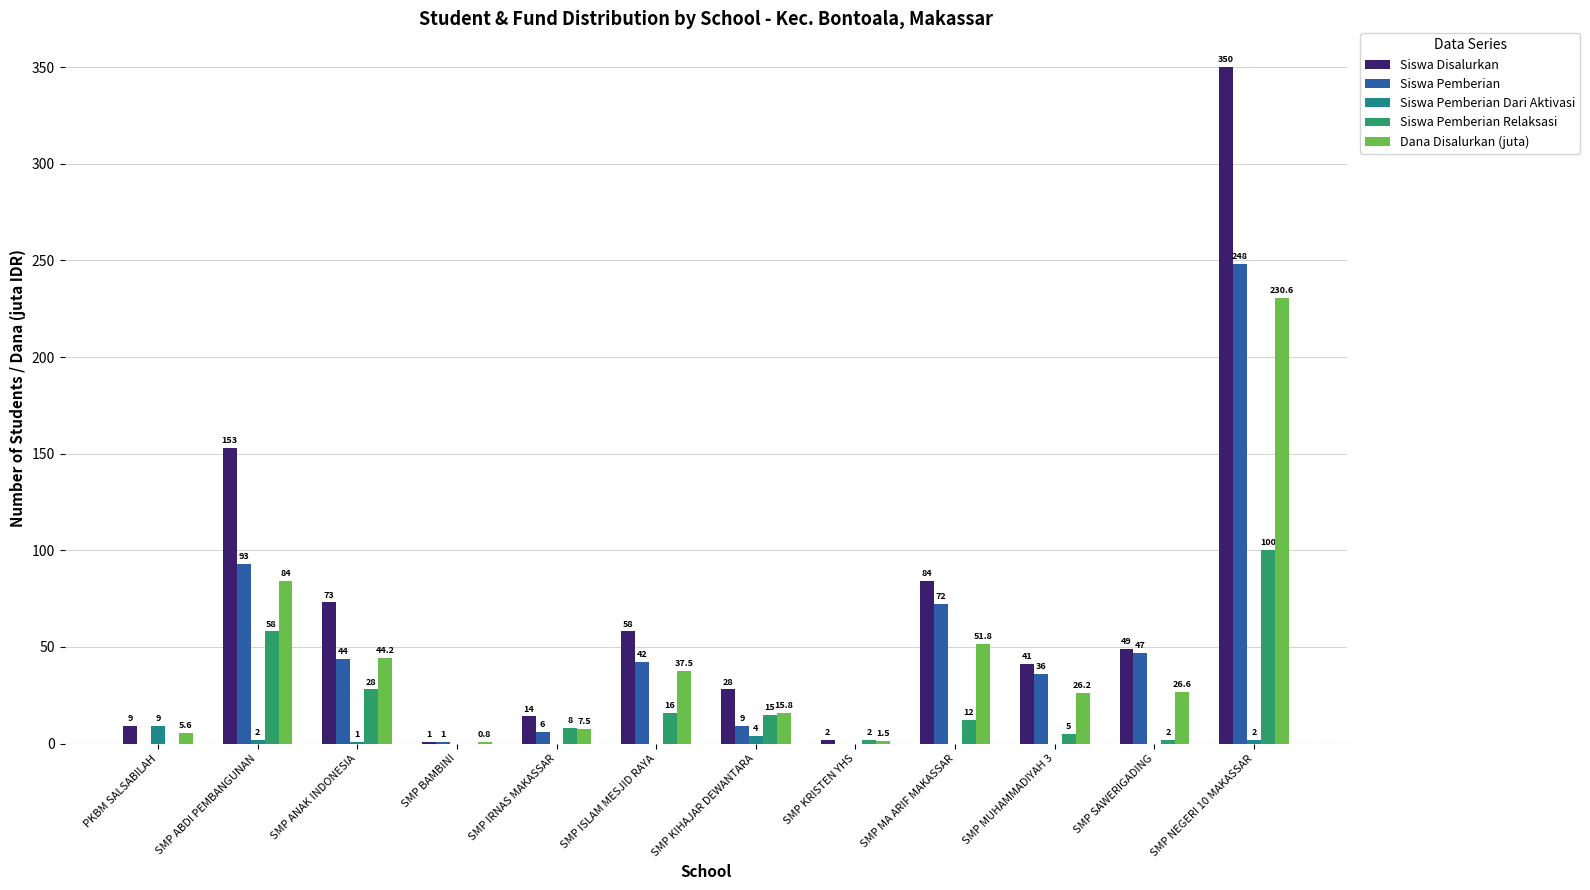

What is the sum of the Siswa Pemberian Relaksasi values at SMP ISLAM MESJID RAYA and SMP ABDI PEMBANGUNAN?

74.0